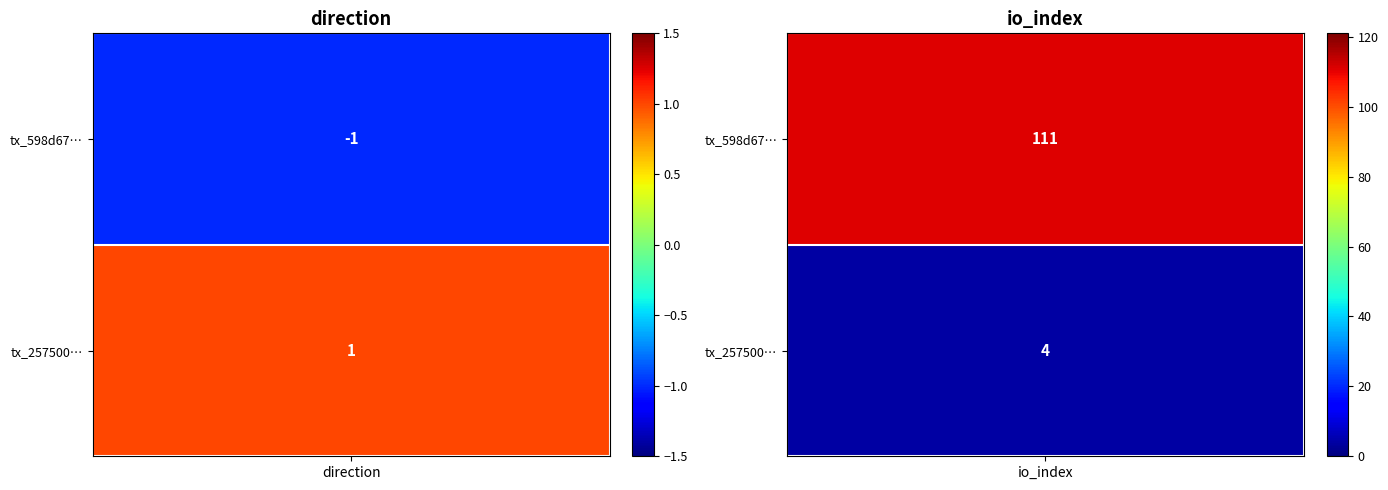

Rank the series by their average value, from highest to lowest.

598d675ae1d3eefdc6dec9cf7800aad26261e95, 2575002c5d0e52bf7913d3dd653455b0909c99e